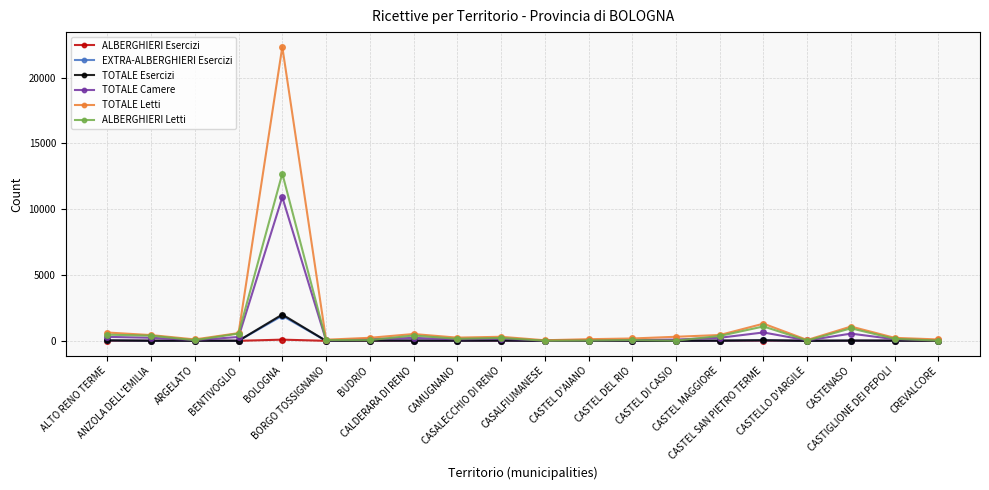

Between BOLOGNA and CAMUGNANO, which series saw the biggest shift?

TOTALE Letti